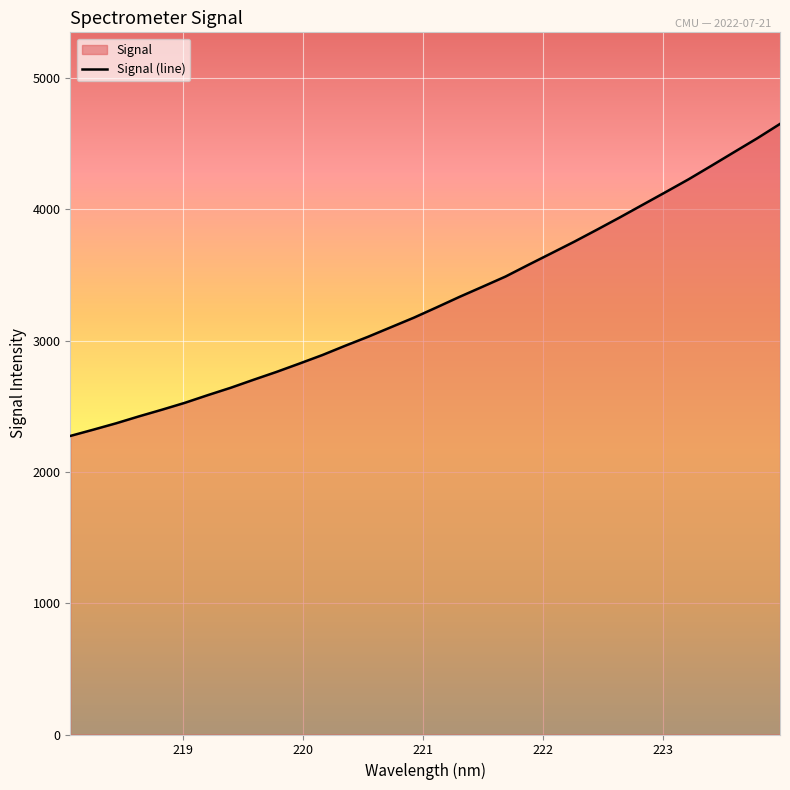

Does the chart display data point markers on the line(s)?

No